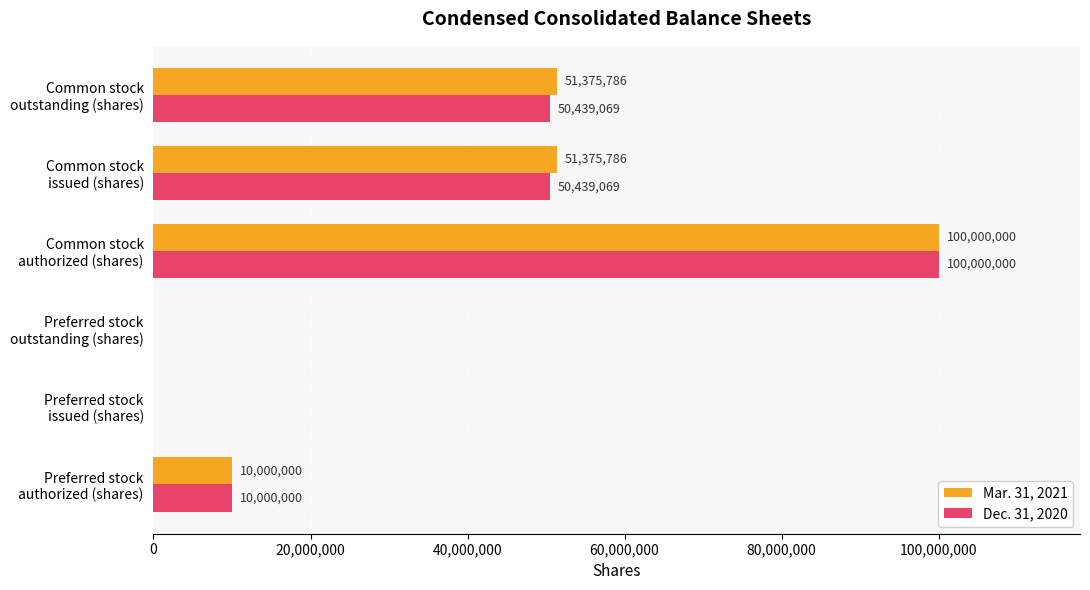

How many Dec. 31, 2020 values are between 0 and 50439069?

5